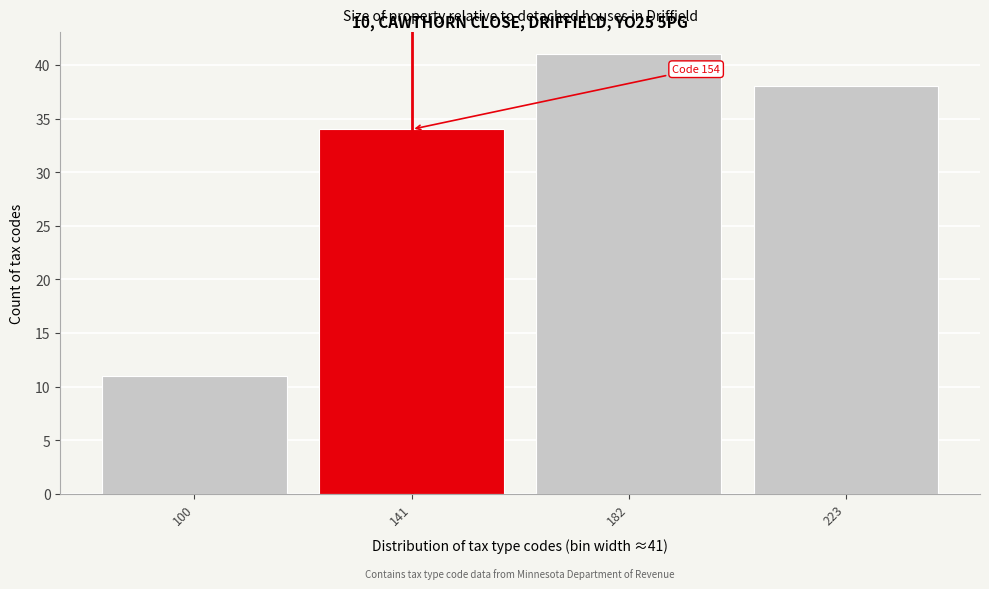

Reading right to left, what are all the values shown in this chart?

223=38	182=41	141=34	100=11